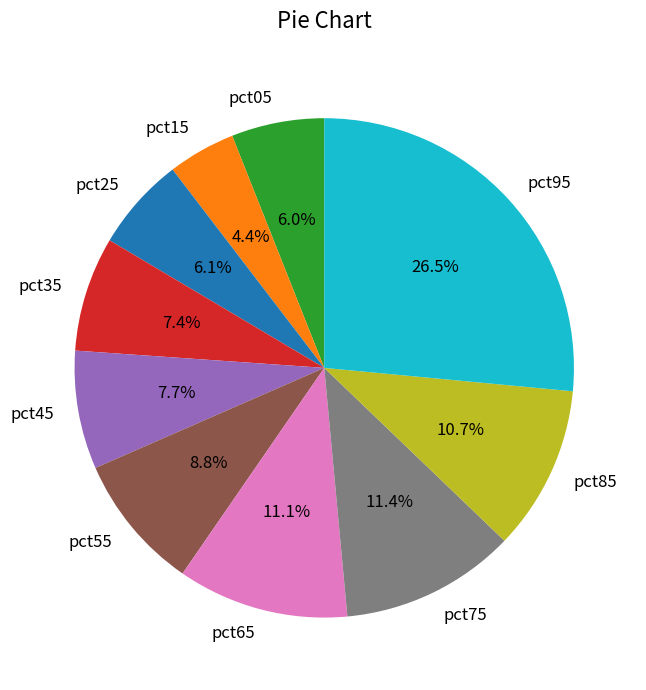

To the nearest percent, what portion does pct25 represent?

6%